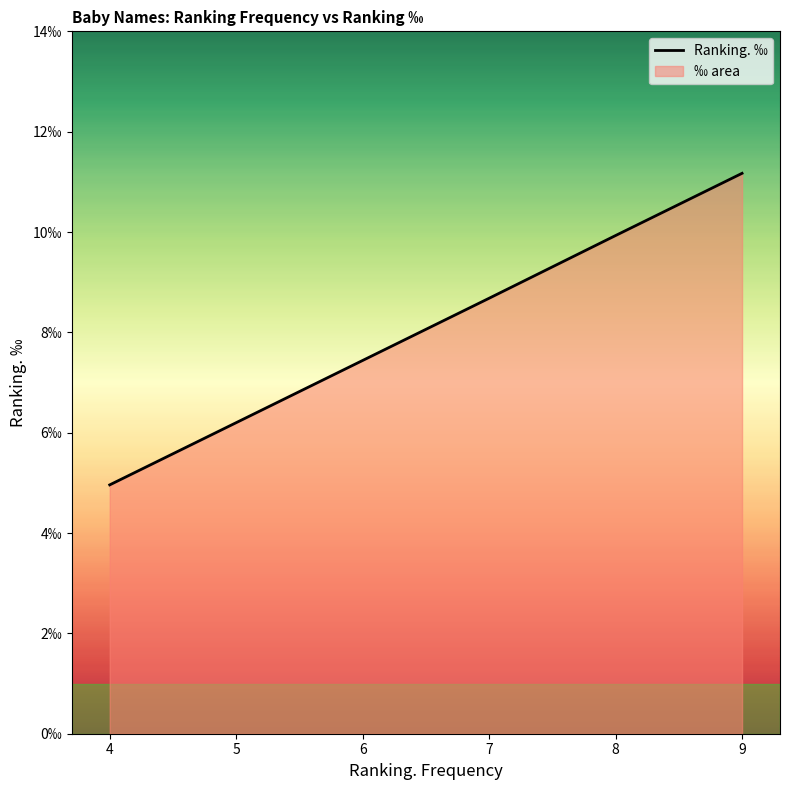

How many lines are shown in the chart?

1